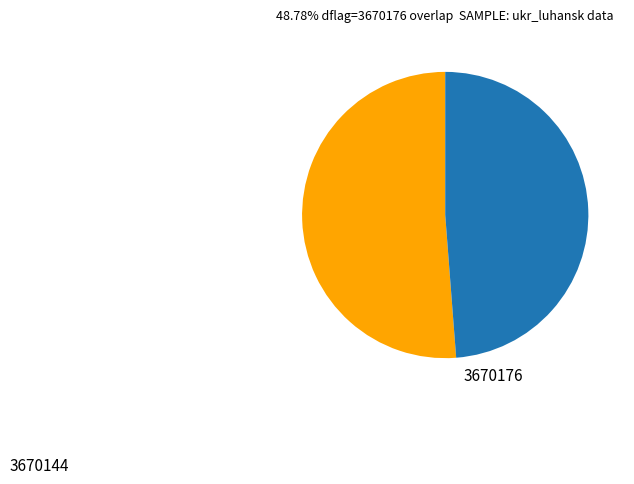

What is the majority slice?

3670144